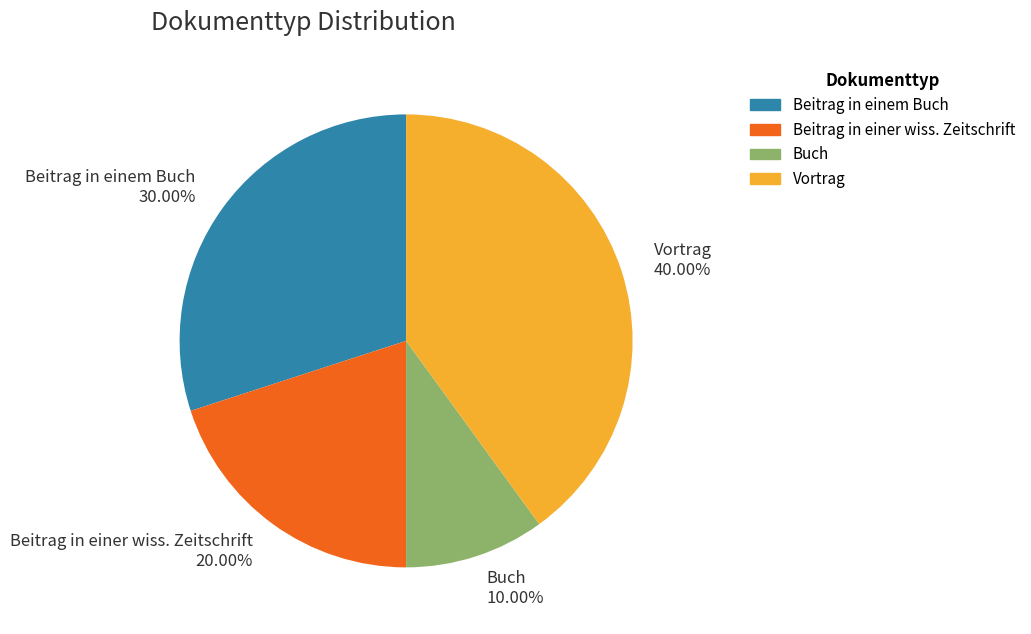

To the nearest percent, what is the average slice percentage?

25%